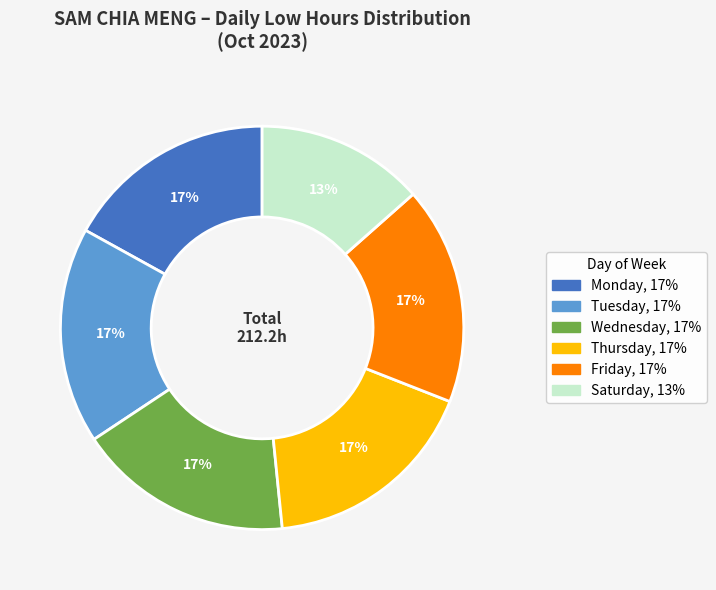

Is there a majority slice in this chart?

No